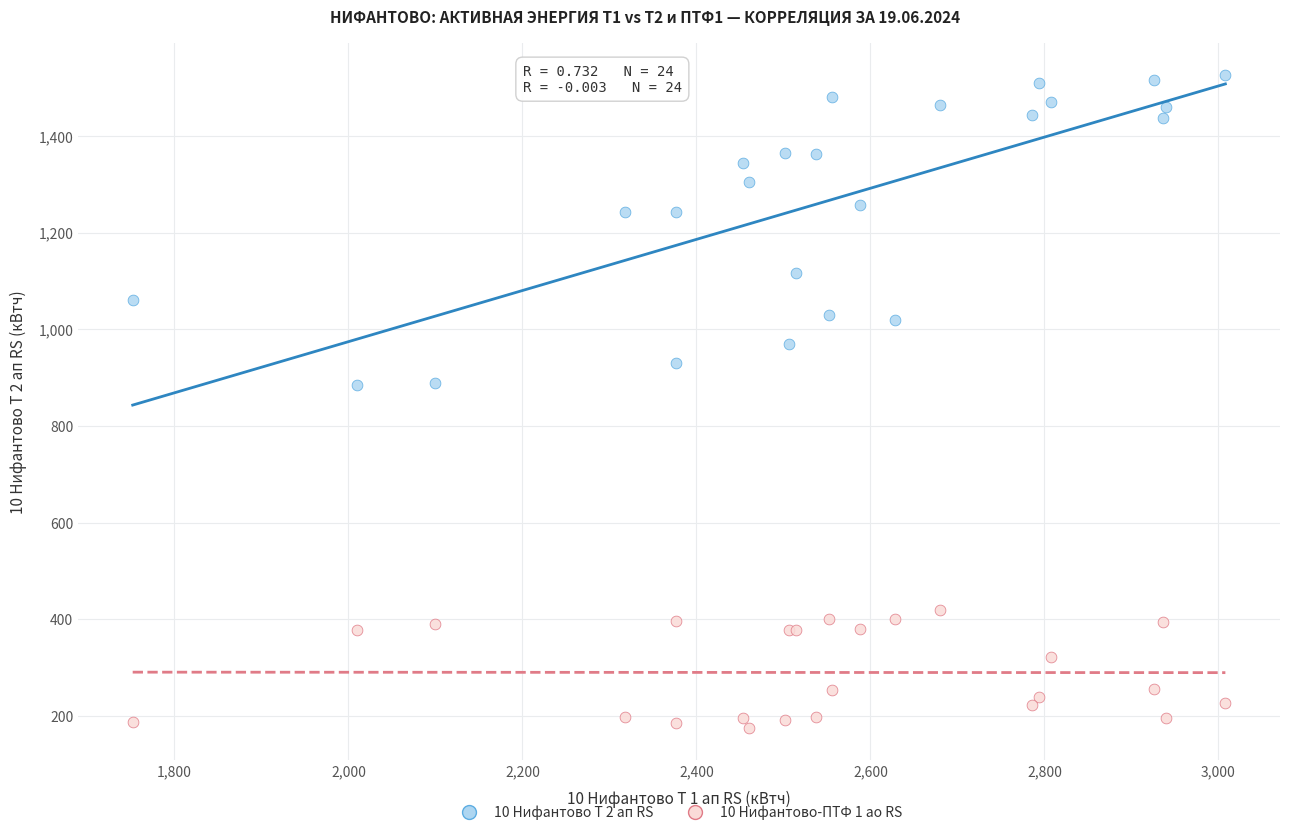

Which series has the widest spread of Y values?

10 Нифантово Т 2 ап RS